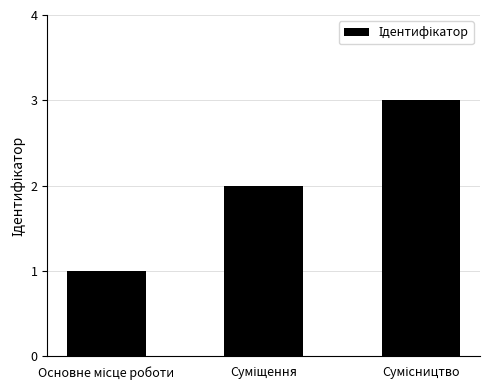

What is the sum of all values?

6